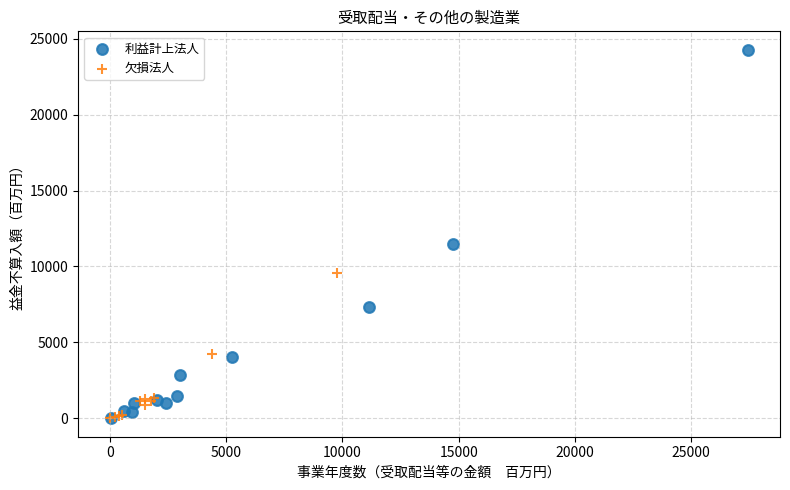

Which series has the largest Y range (max minus min)?

利益計上法人